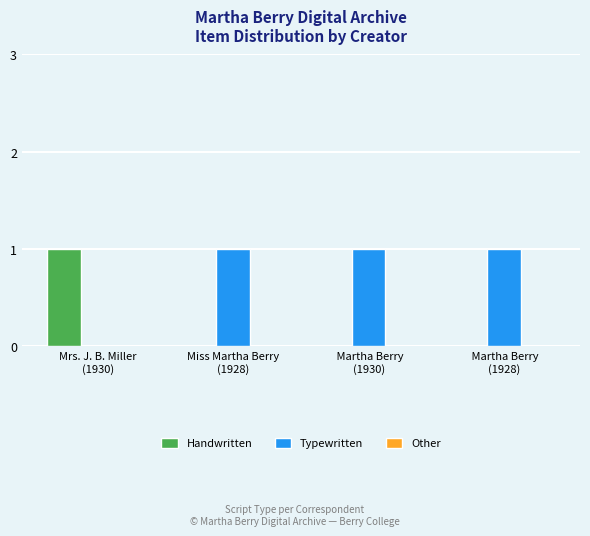

What is the total value across all series at  Martha Berry
(1930)?

1